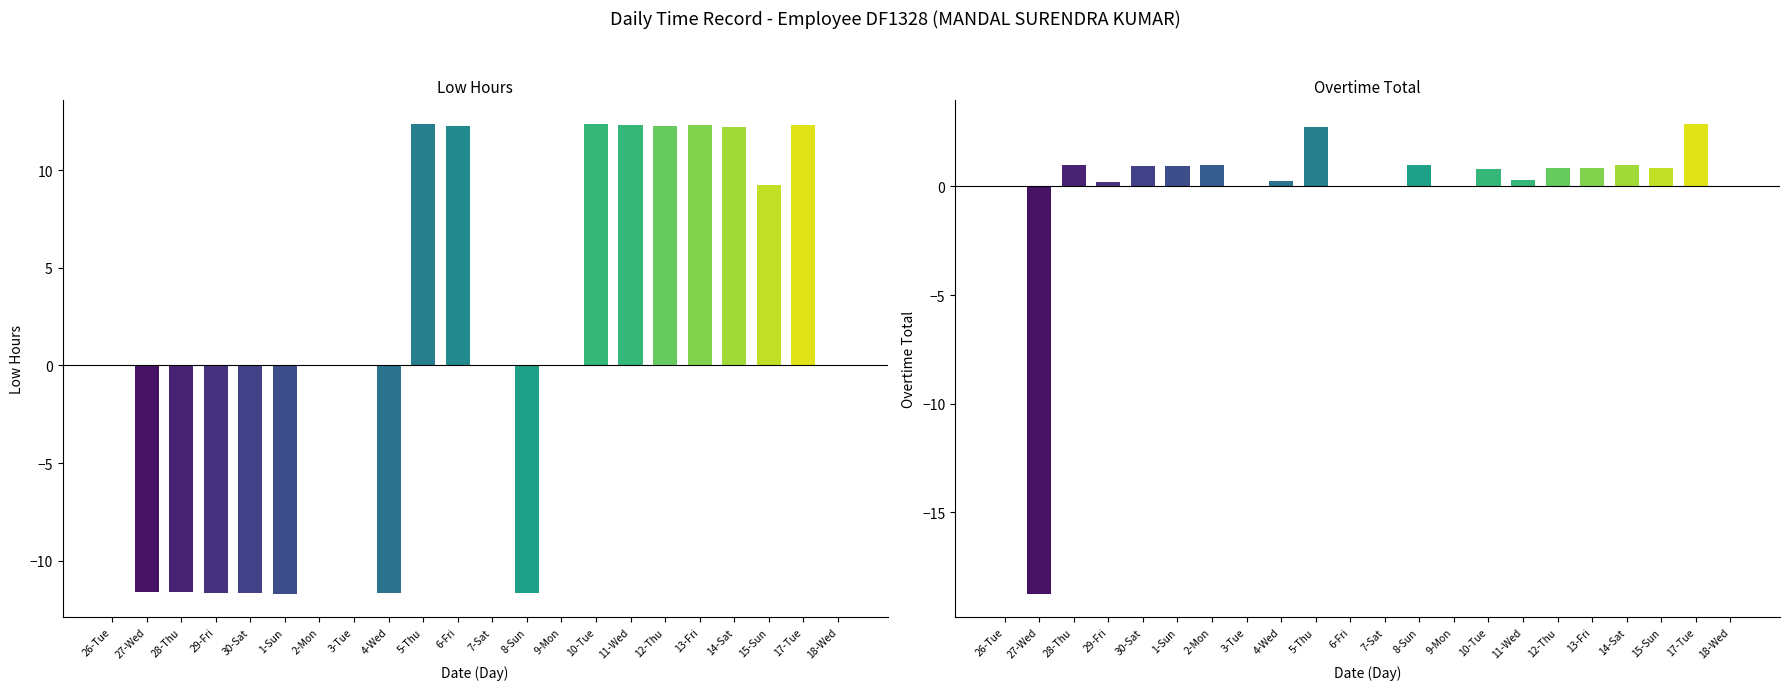

Reading left to right, list all the values displayed in this chart.

Low: 0.0	-11.6	-11.6	-11.6	-11.7	-11.7	0.0	0.0	-11.7	12.4	12.3	0.0	-11.7	0.0	12.4	12.3	12.2	12.3	12.2	9.3	12.3	0.0
Overtime_Total: 0.0	-18.7	1.0	0.2	0.9	0.9	1.0	0.0	0.2	2.8	0.0	0.0	1.0	0.0	0.8	0.3	0.8	0.8	1.0	0.8	2.9	0.0